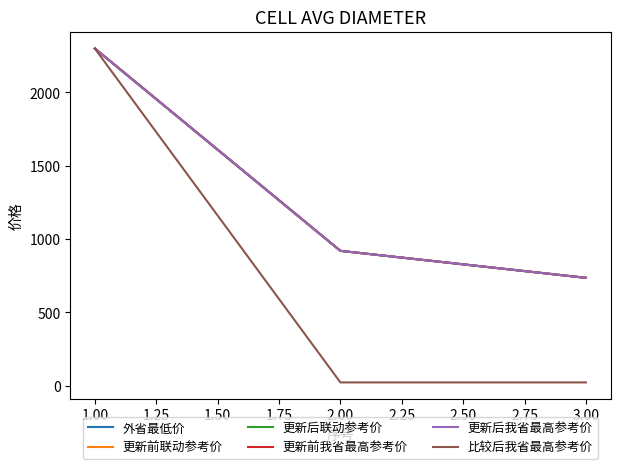

Is this an area chart (filled region under the line)?

No